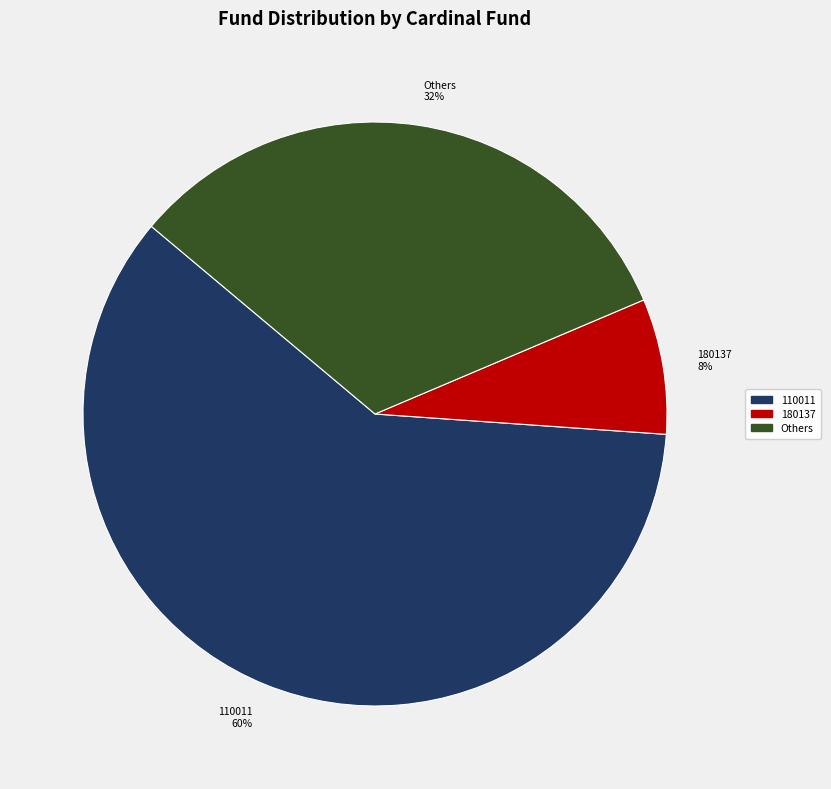

Is there a majority slice in this chart?

Yes